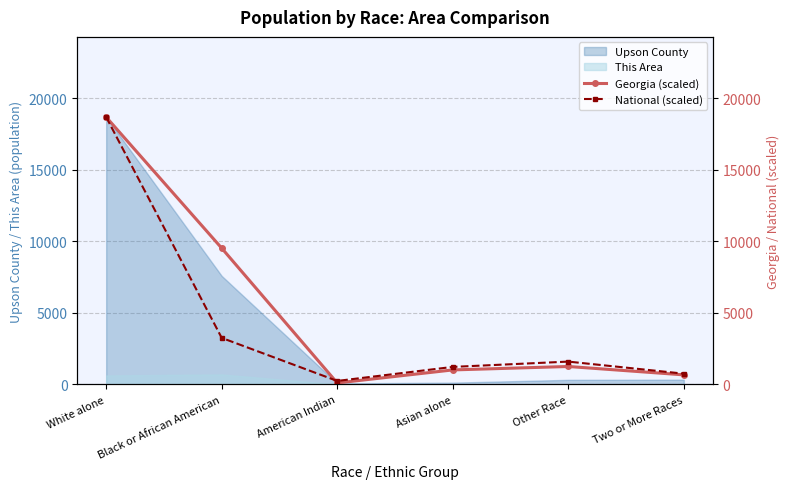

What position from the left is Asian alone?

4